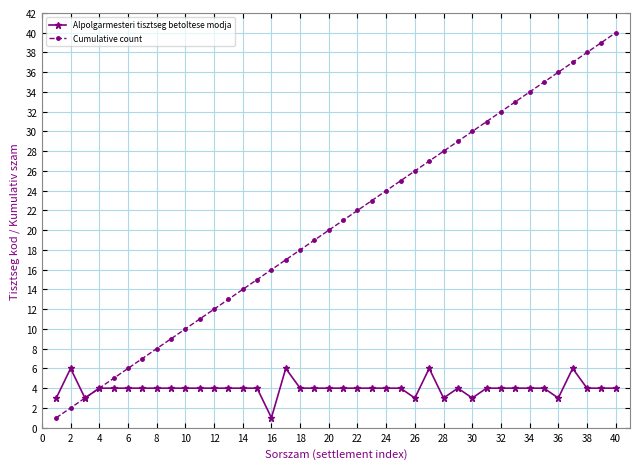

True or false: Alpolgarmesteri tisztseg betoltese modja has more than 1 interior local peaks.

True